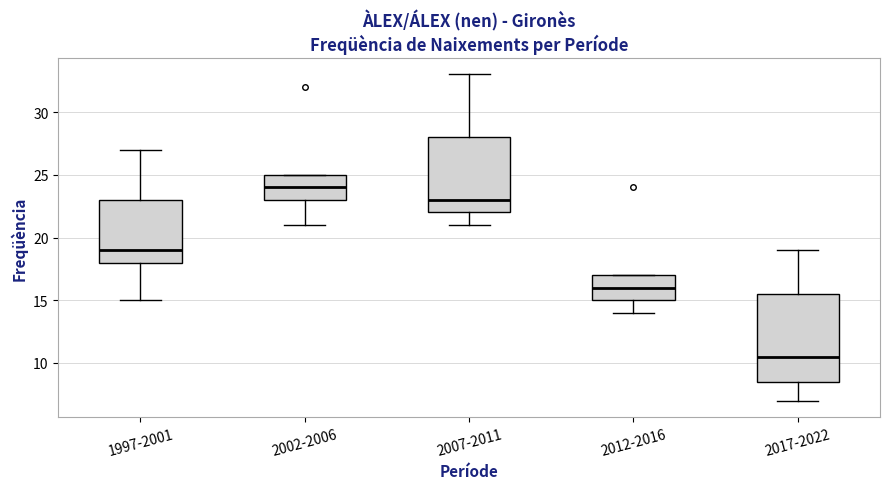

Reading left to right, read every box against the y-axis: the position of its median line, the range the box covers, and the ends of its whiskers. The values are not printed on the chart, so give them approximately, as read against the axis.

1997-2001: median 19.0, box 18.0 to 23.0, whiskers 15.0 to 27.0
2002-2006: median 24.0, box 23.0 to 25.0, whiskers 21.0 to 25.0
2007-2011: median 23.0, box 22.0 to 28.0, whiskers 21.0 to 33.0
2012-2016: median 16.0, box 15.0 to 17.0, whiskers 14.0 to 17.0
2017-2022: median 10.5, box 8.5 to 15.5, whiskers 7.0 to 19.0